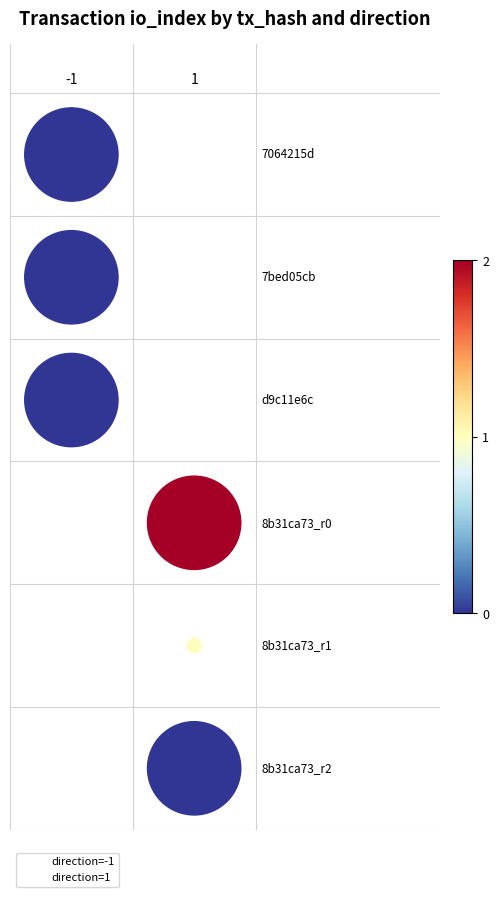

What are all the series names shown in the legend?

direction=-1, direction=1